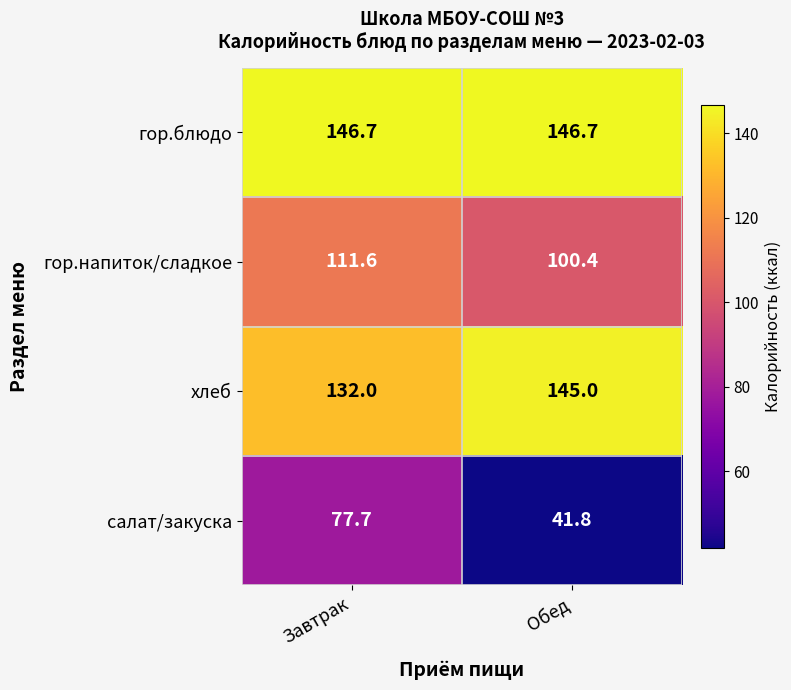

At which category is the sum across all series the highest?

Завтрак